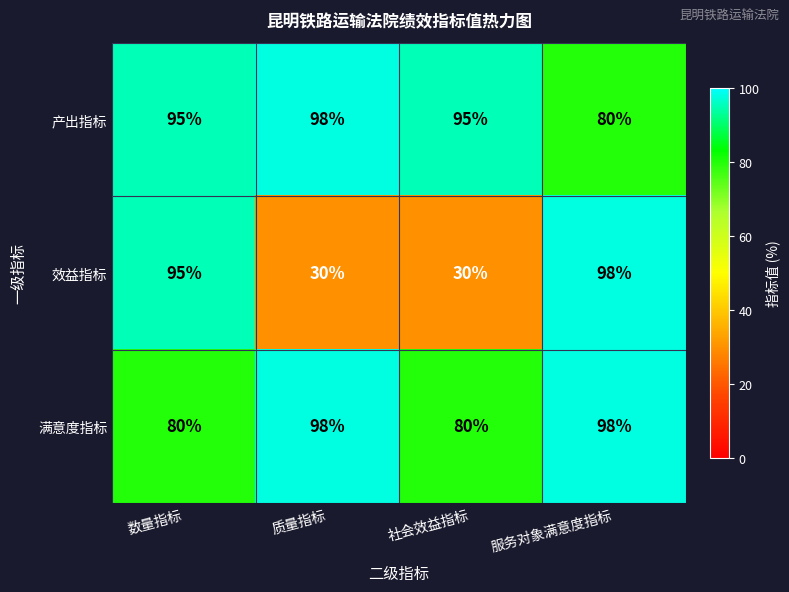

What is the difference between the highest and lowest values at 服务对象满意度指标?

18